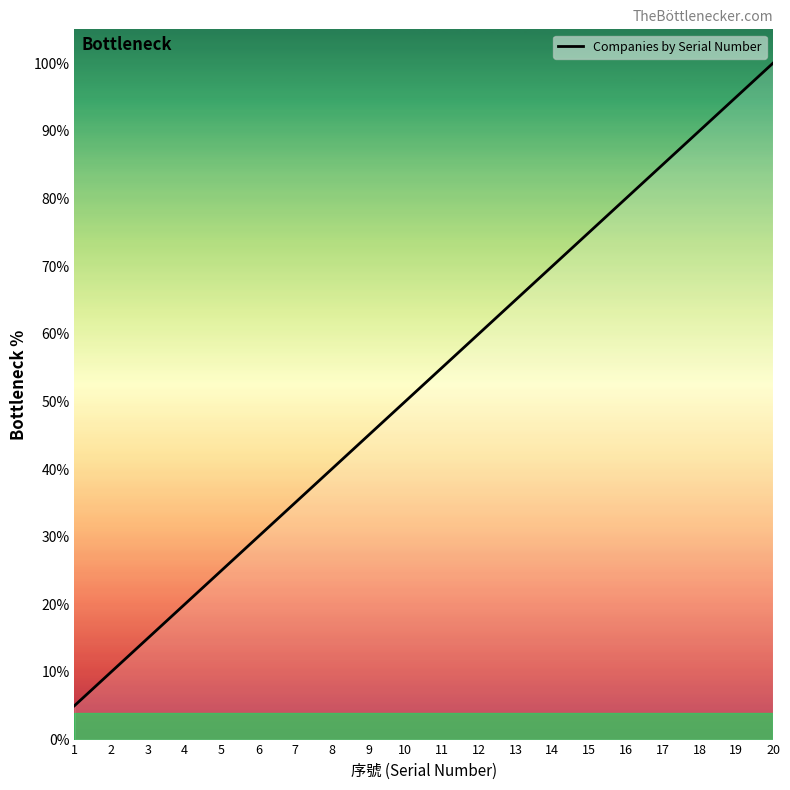

What is the change in value from 1 to 4?

+15.0